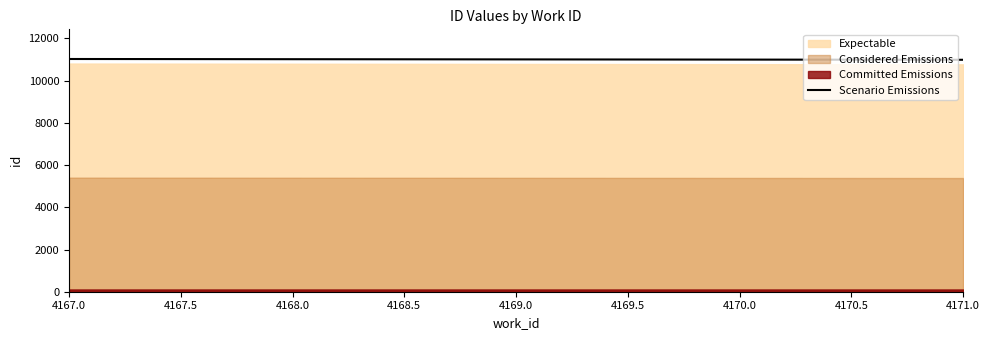

What is the difference between the values at 4167.0 and 4171.0?

37.7